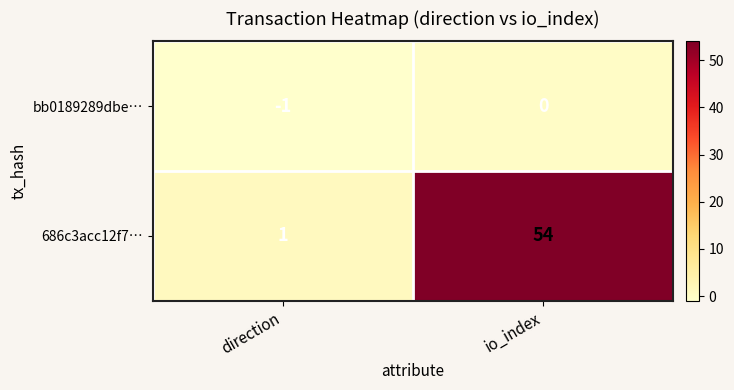

What is the spread (max minus min) of values at direction?

2